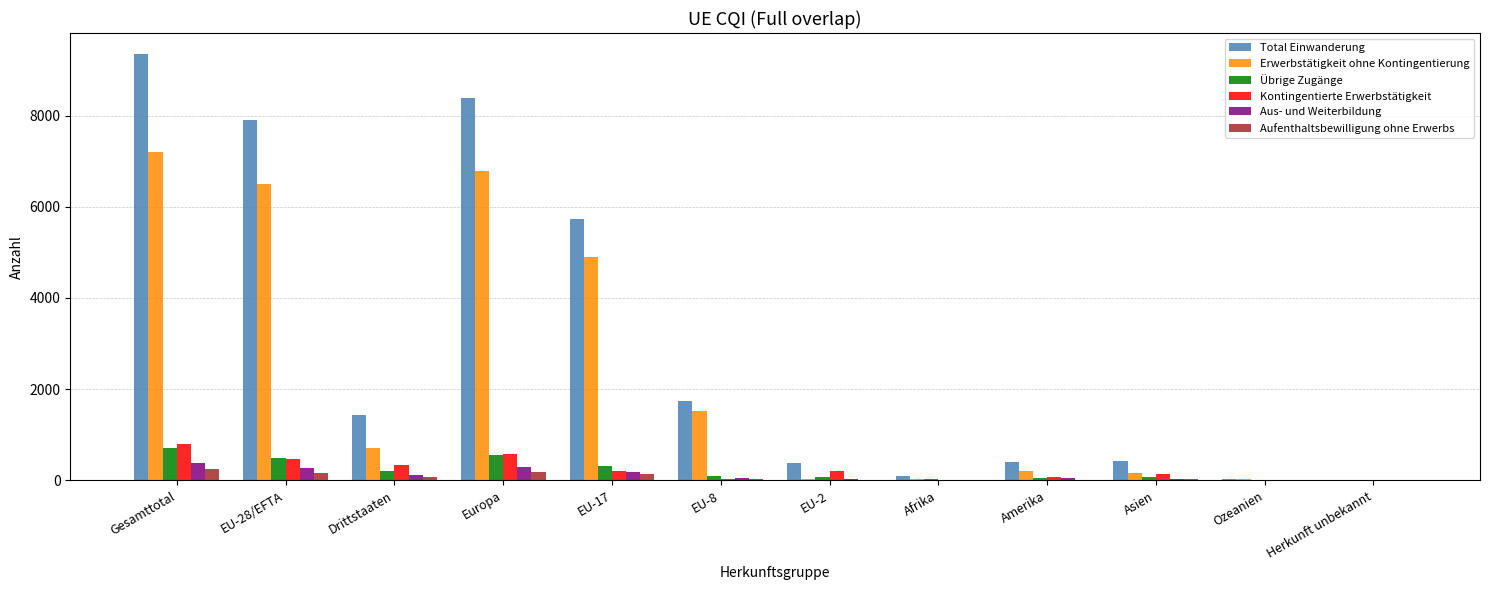

What is the sum of all Übrige Zugänge values?

2606